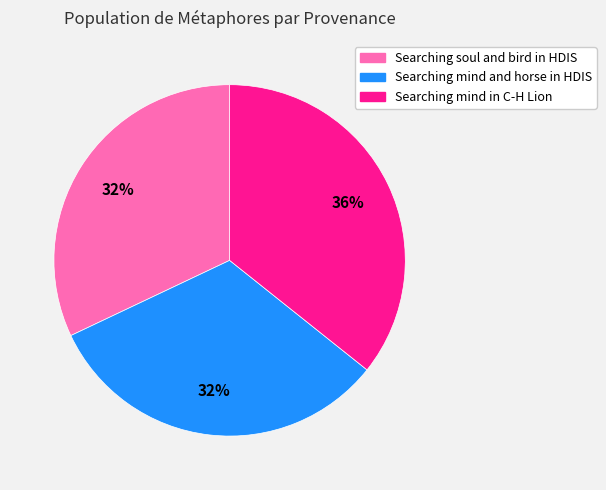

Does any single category account for the majority?

No